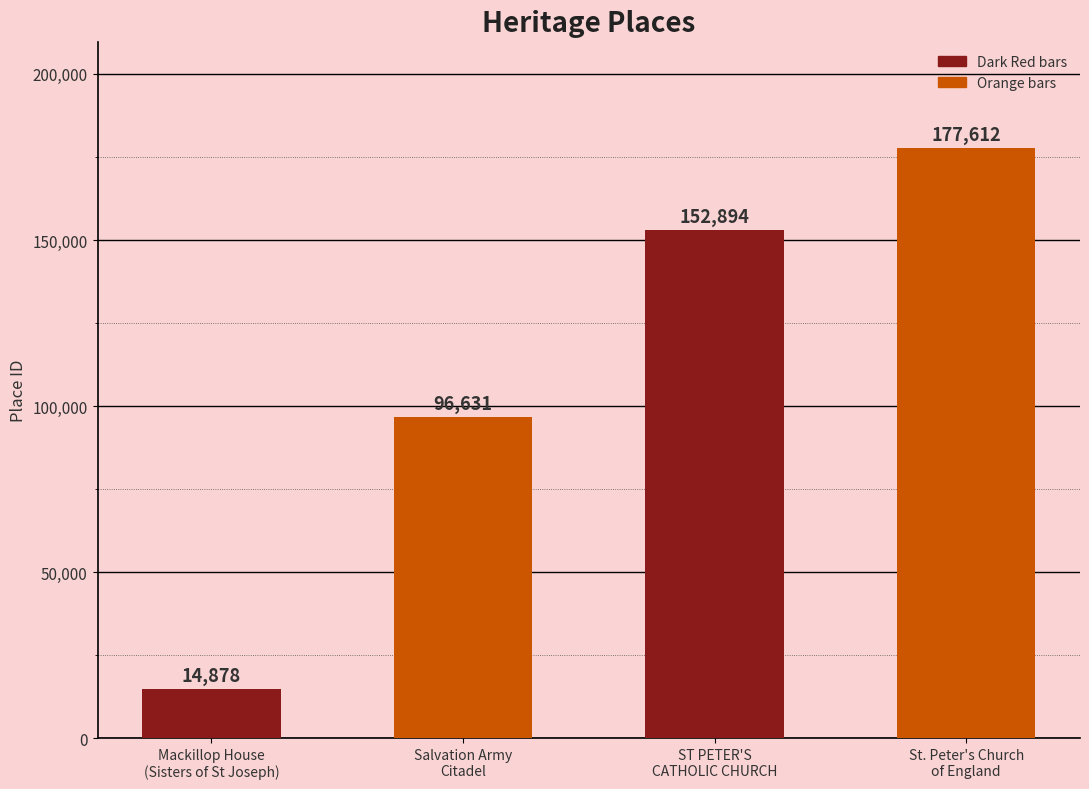

Which has a higher value, Mackillop House
(Sisters of St Joseph) or ST PETER'S
CATHOLIC CHURCH?

ST PETER'S
CATHOLIC CHURCH